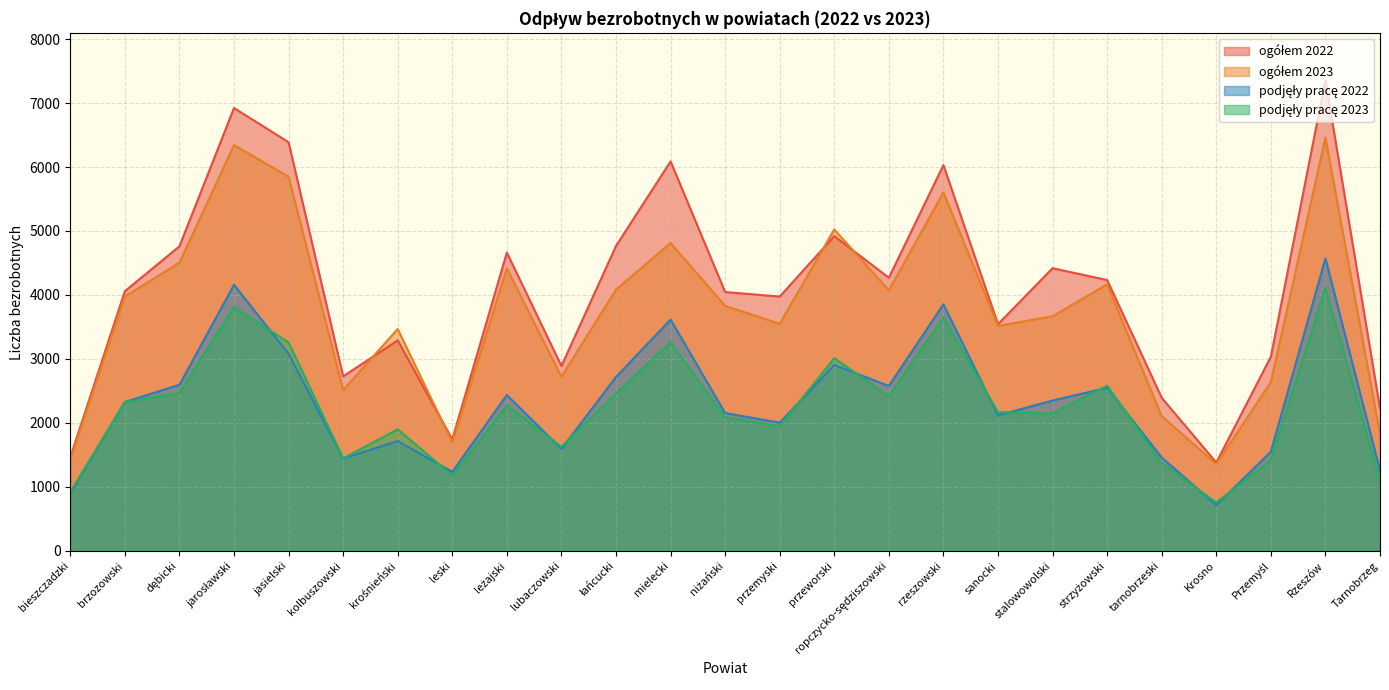

What is the average value of the ogółem 2022 series?

4063